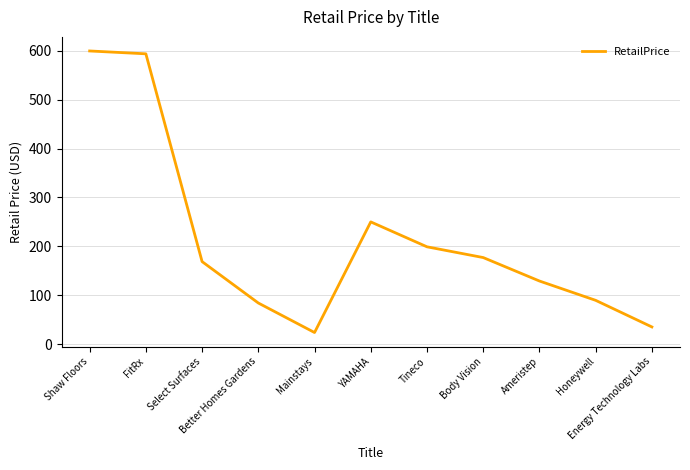

Reading left to right, transcribe all the data shown in this chart.

Shaw Floors=599.8	FitRx=594.0	Select Surfaces=168.7	Better Homes Gardens=84.0	Mainstays=23.6	YAMAHA=250.0	Tineco=199.0	Body Vision=177.0	Ameristep=129.0	Honeywell=89.4	Energy Technology Labs=35.0